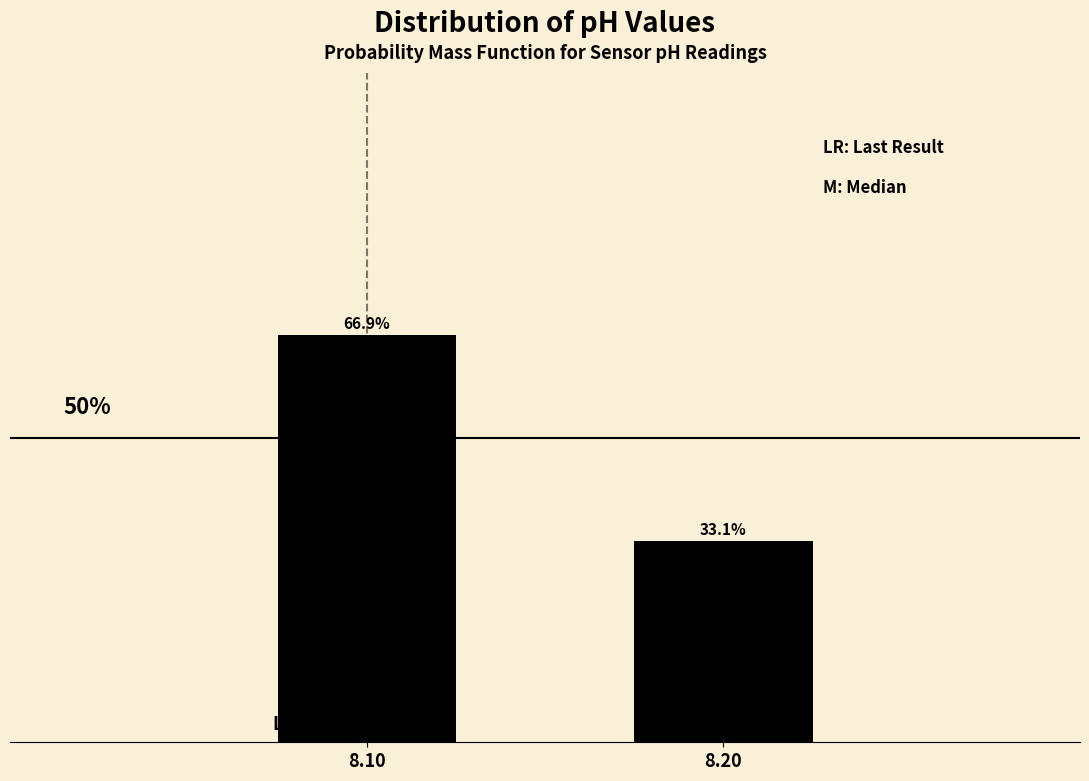

List the labels in order of value, smallest first.

8.20, 8.10